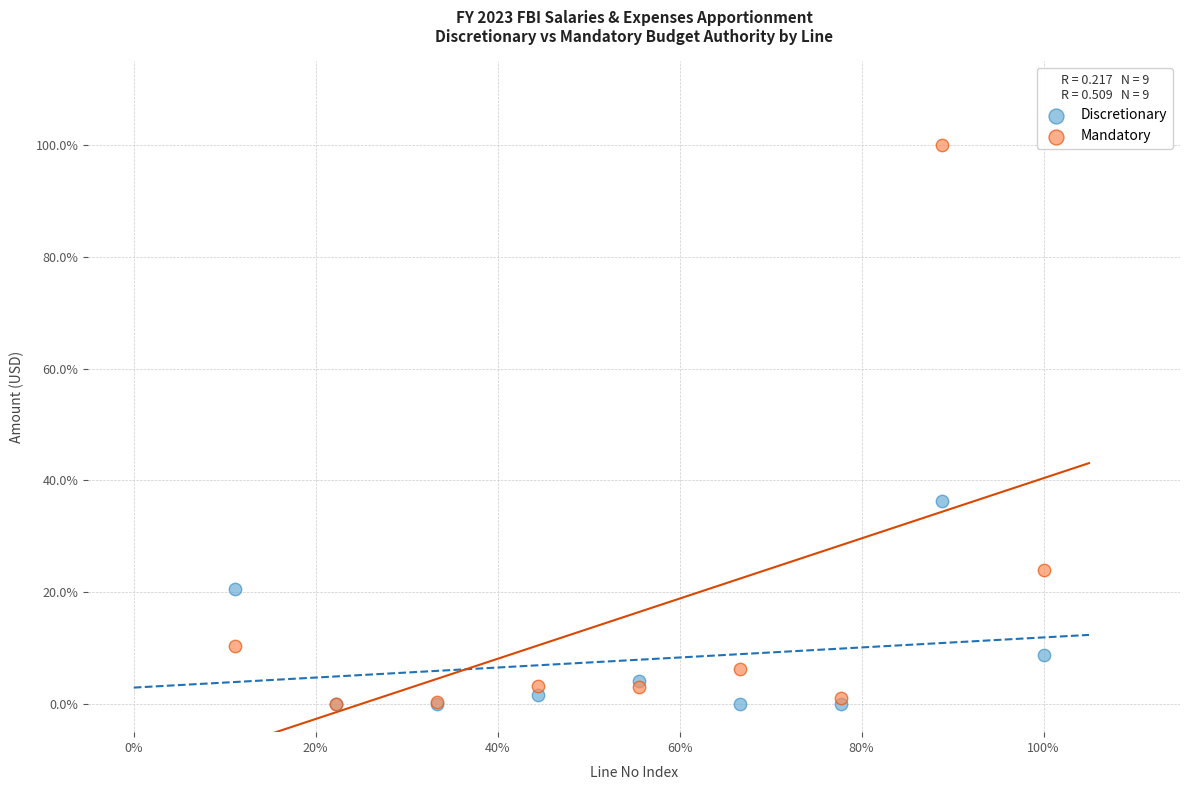

What are all the series names shown in the legend?

Discretionary, Mandatory